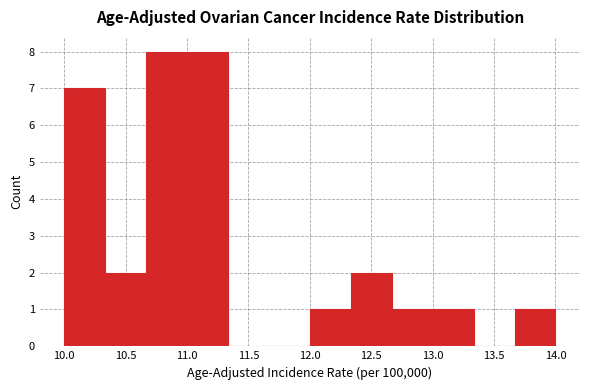

Reading left to right, list every bar in this chart as the range it spans on the x-axis followed by its height. Neither the bar edges nor the heights are printed on the chart, so give them approximately, as read against the axes.

10.00 to 10.35: 7
10.35 to 10.65: 2
10.65 to 11.00: 8
11.00 to 11.35: 8
11.35 to 11.65: 0
11.65 to 12.00: 0
12.00 to 12.35: 1
12.35 to 12.65: 2
12.65 to 13.00: 1
13.00 to 13.35: 1
13.35 to 13.65: 0
13.65 to 14.00: 1